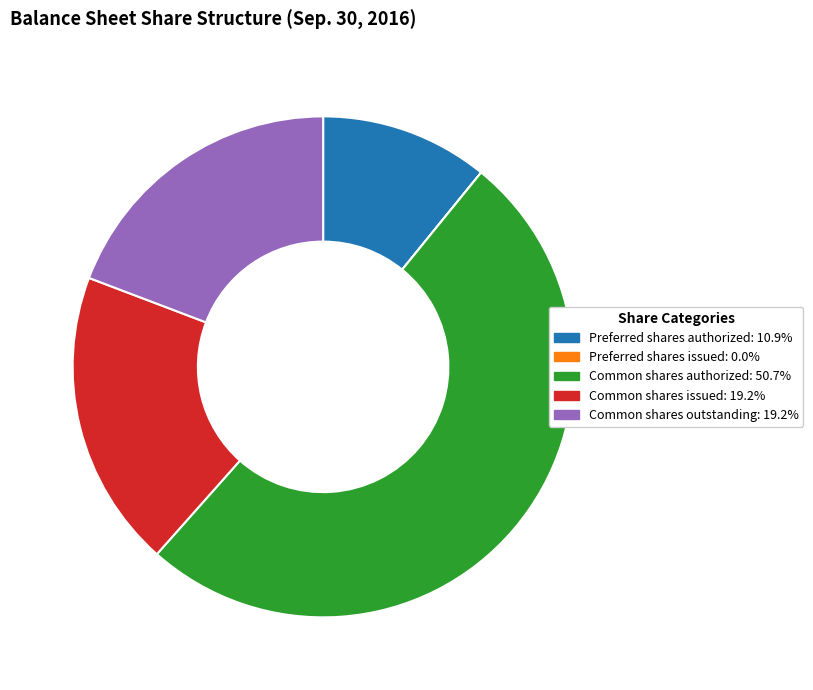

Is there a majority slice in this chart?

Yes